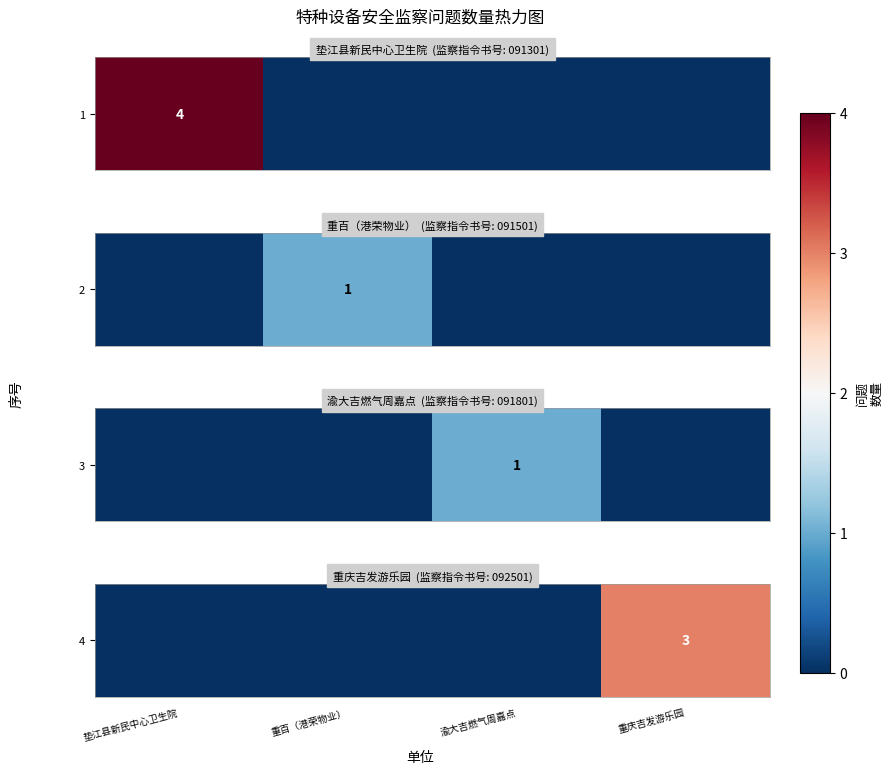

How many distinct data groups are displayed?

1